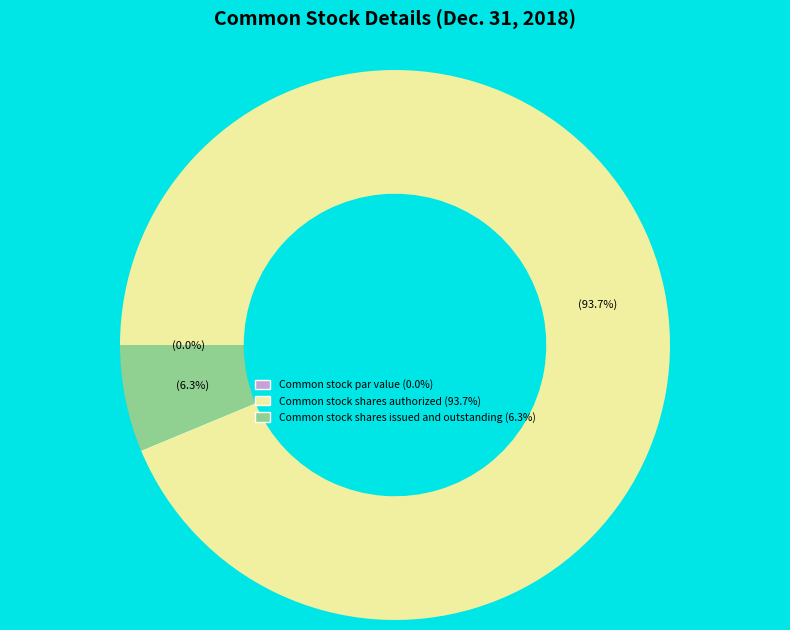

Combined, what portion of the pie is Common stock shares issued and outstanding and Common stock par value?

6.3%